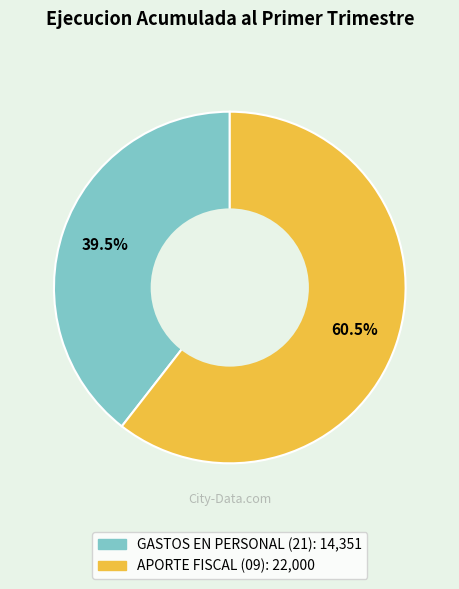

What percentage do APORTE FISCAL and GASTOS EN PERSONAL together represent?

100.0%